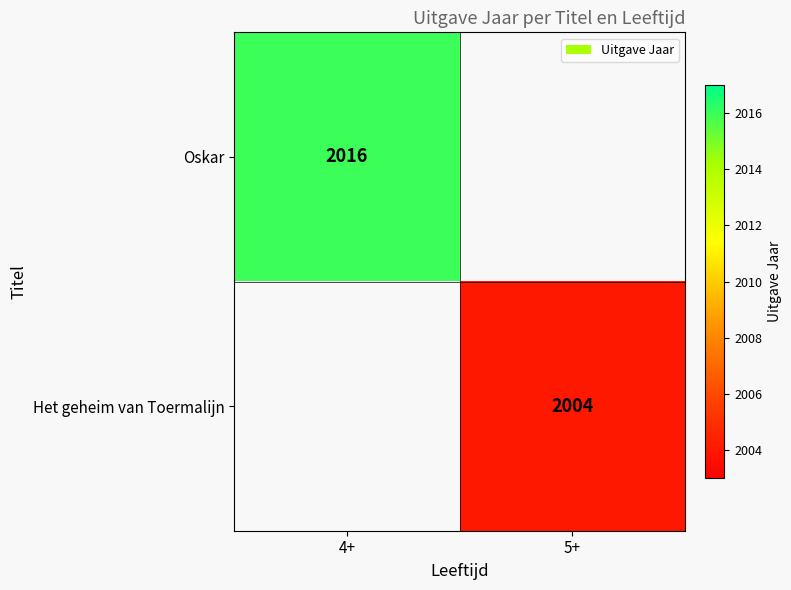

What is the greatest value displayed?

2016.0